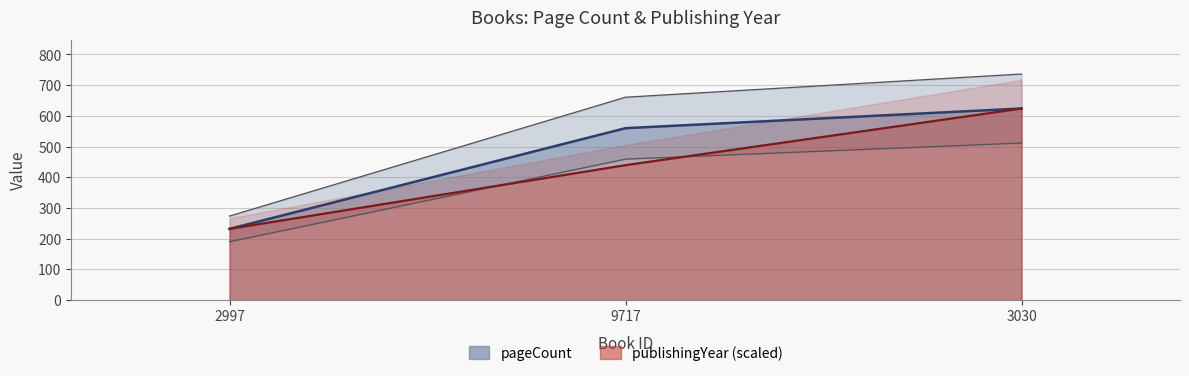

What position from the right is 9717?

2